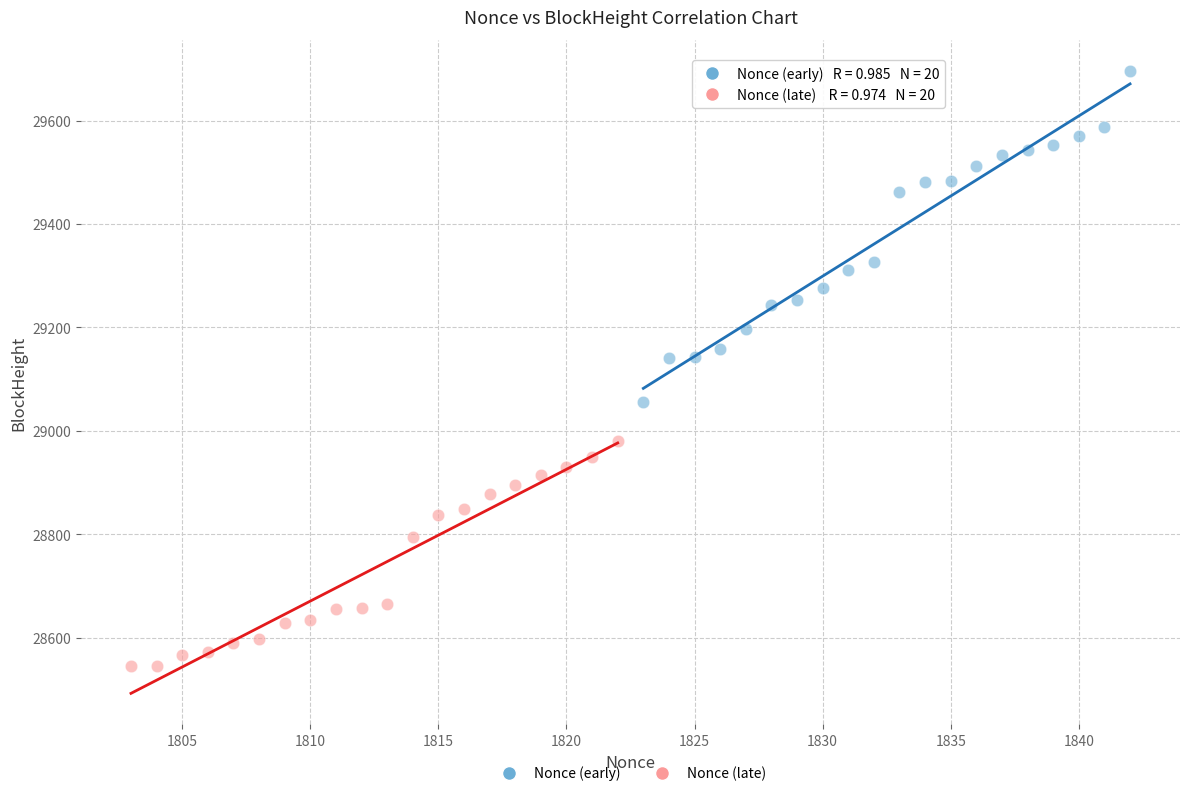

Which series has the widest spread of Y values?

Nonce (early)